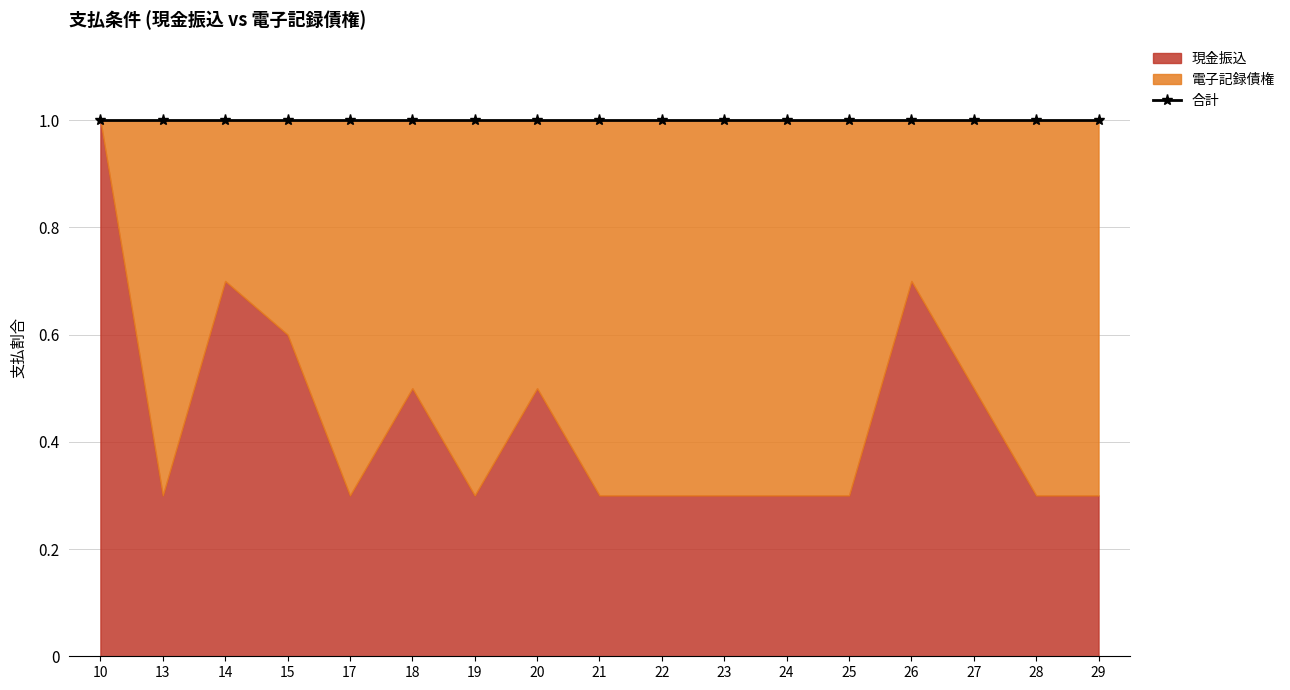

What is the approximate value of 電子記録債権 at 28?

0.7